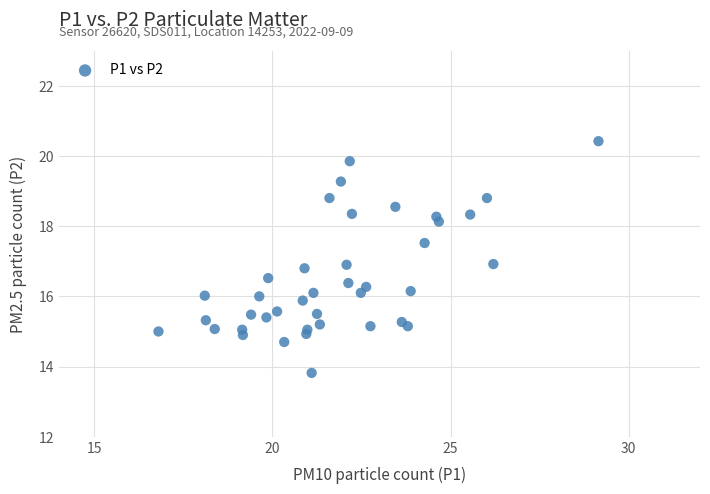

What is the range of X values (max minus min)?

12.3